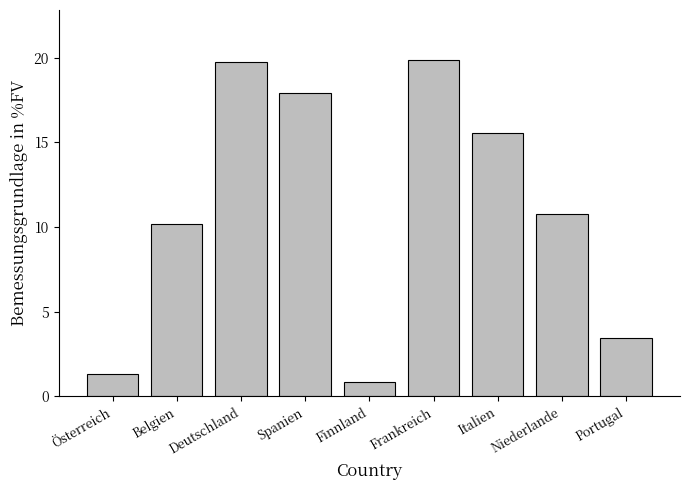

What is the average value?

11.1